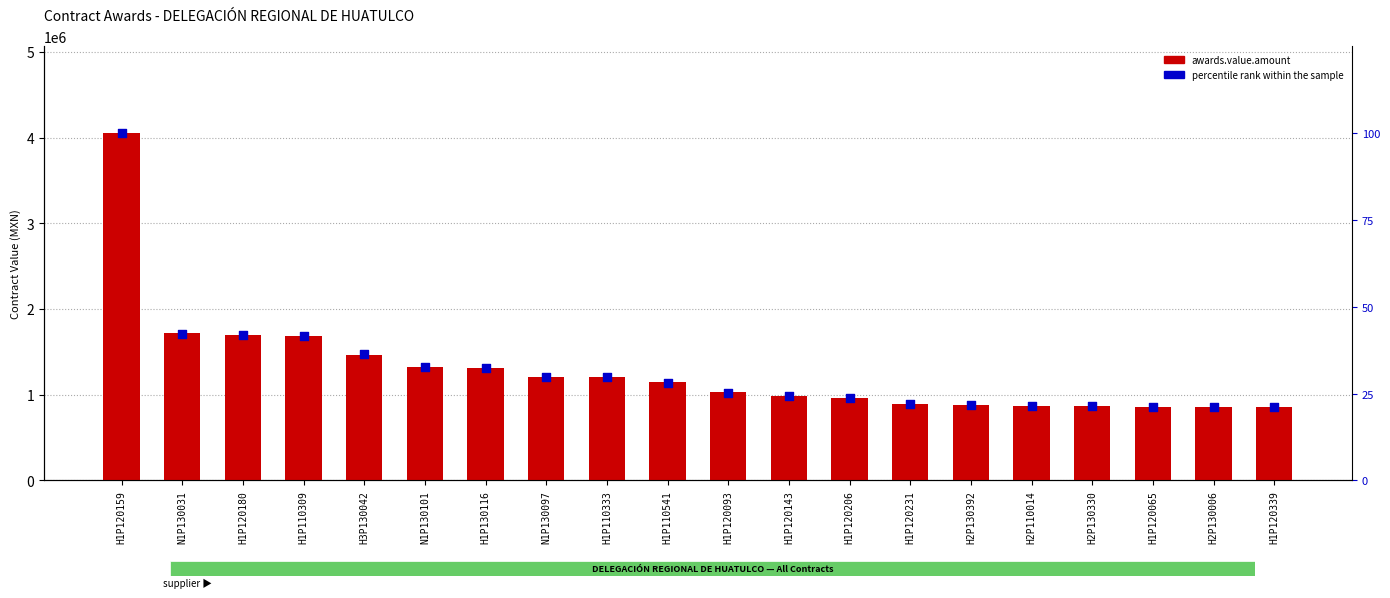

What are all the series names shown in the legend?

awards.value.amount, percentile rank within the sample